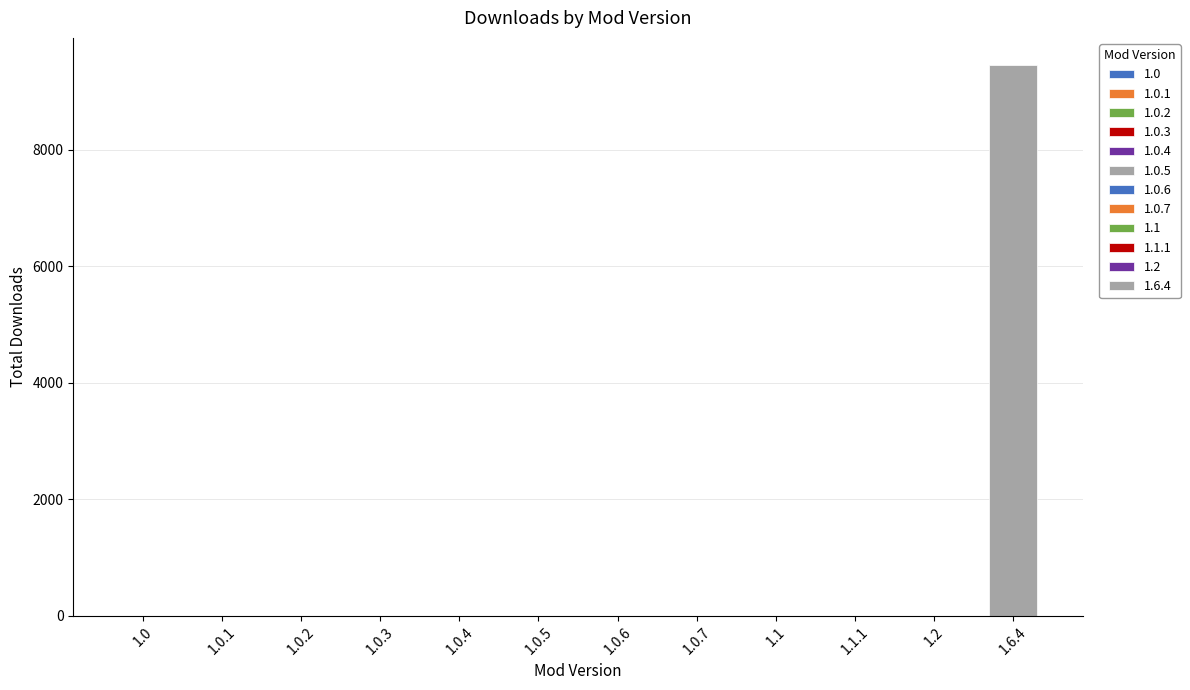

Approximately how many times larger is the value at 1.0 compared to 1.0.7?

1.0